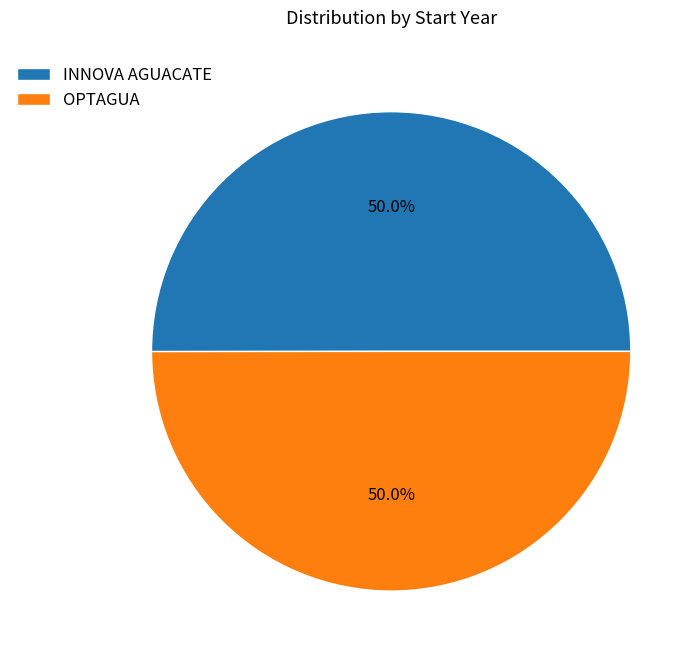

Approximately how many times larger is the value at INNOVA AGUACATE compared to OPTAGUA?

1.0